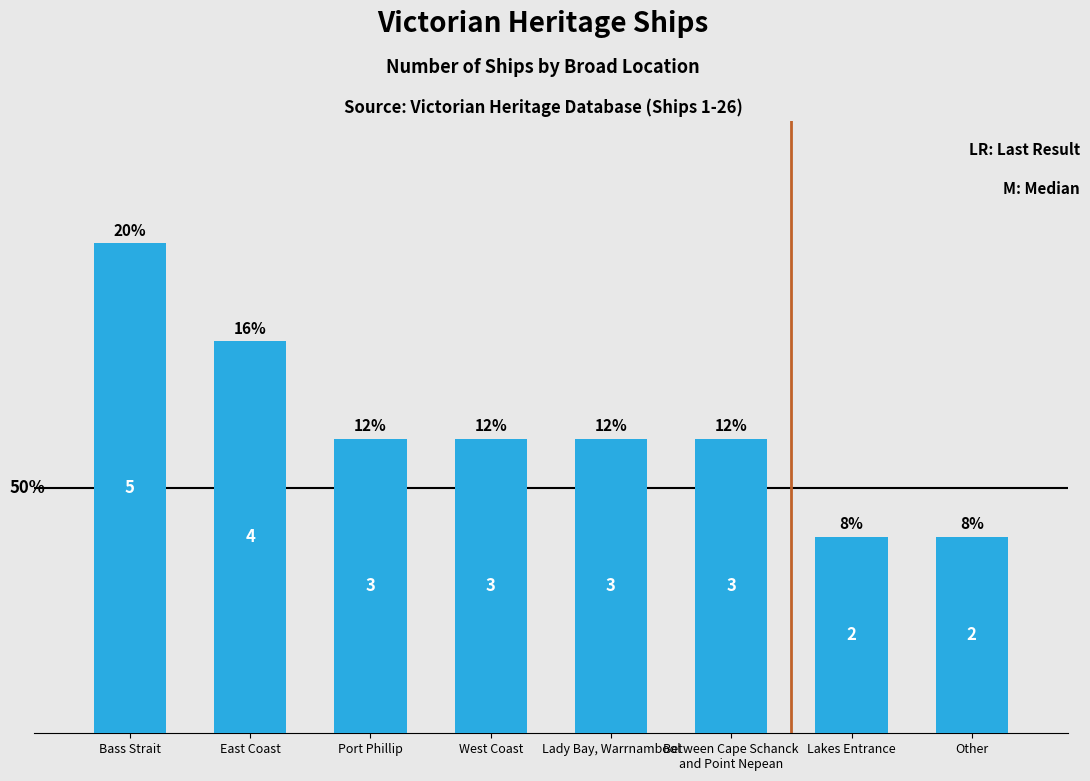

Does the chart contain any negative values?

No